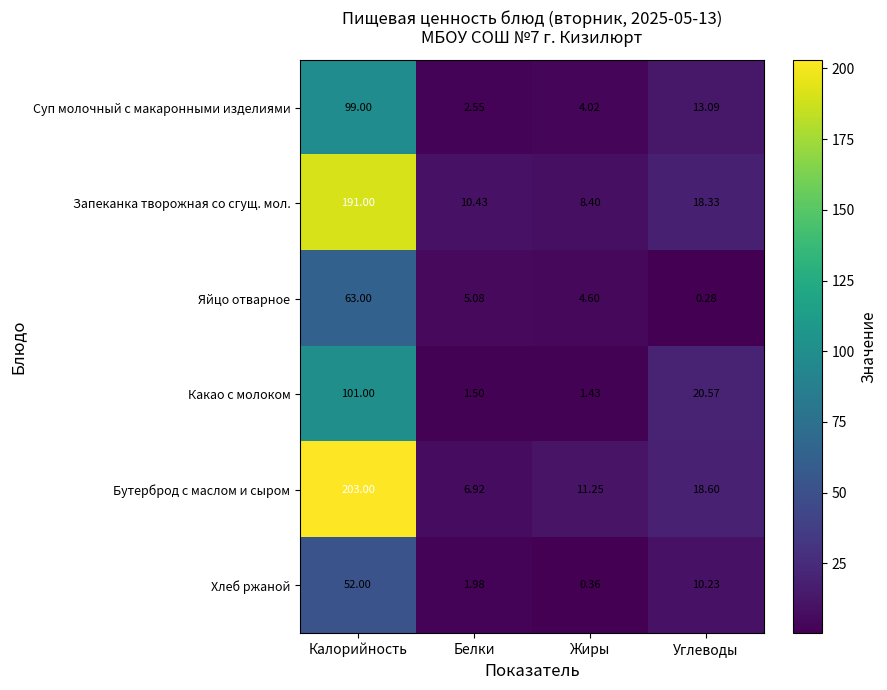

At which label does Какао с молоком reach its minimum?

Жиры